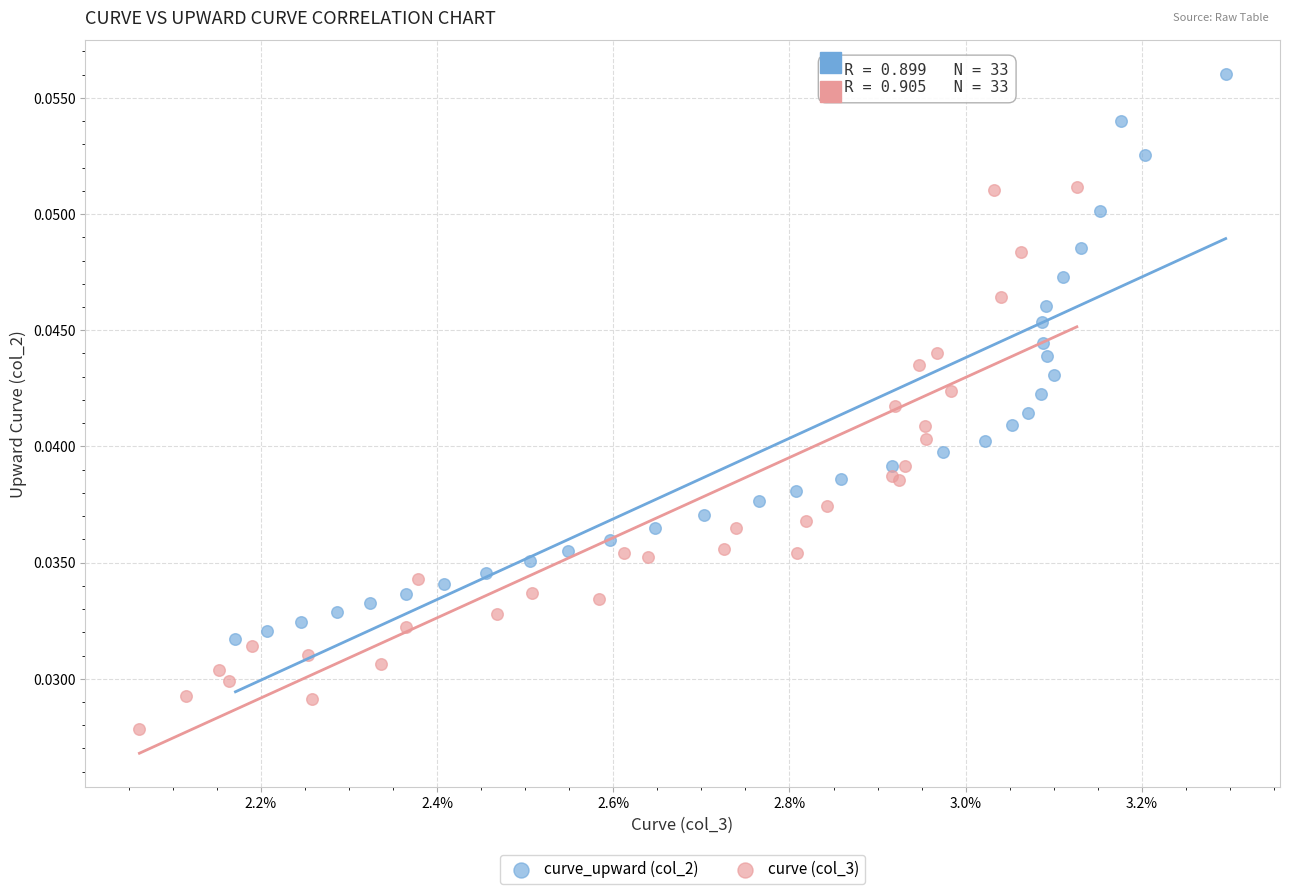

Which series has the largest Y range (max minus min)?

curve_upward (col_2)